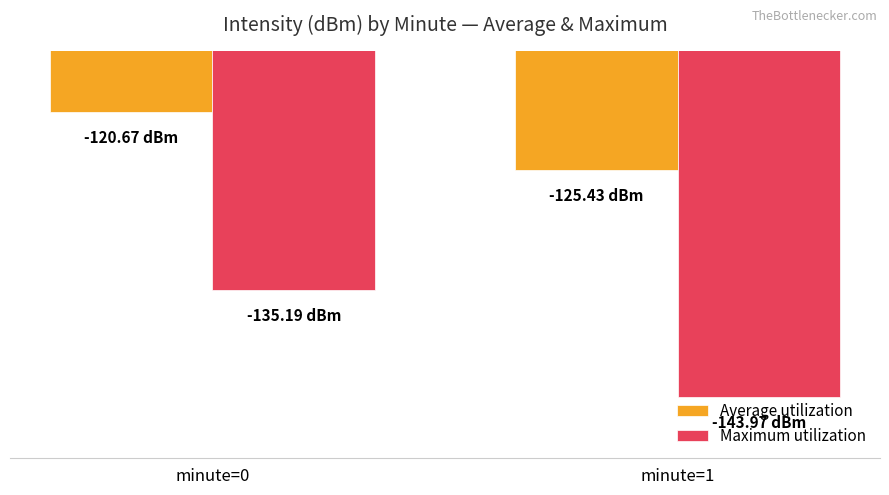

Reading right to left, extract all data points from this chart.

Average utilization: -125.4	-120.7
Maximum utilization: -144.0	-135.2